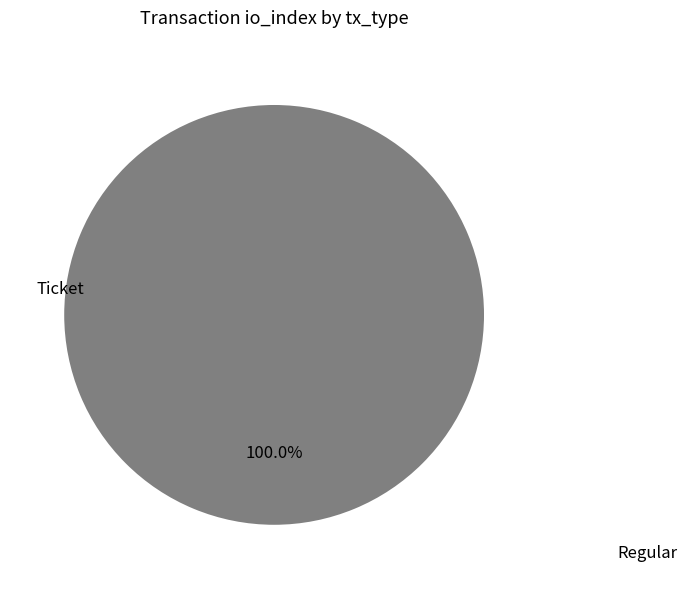

Which slice is the smallest?

Ticket (io_index=0)